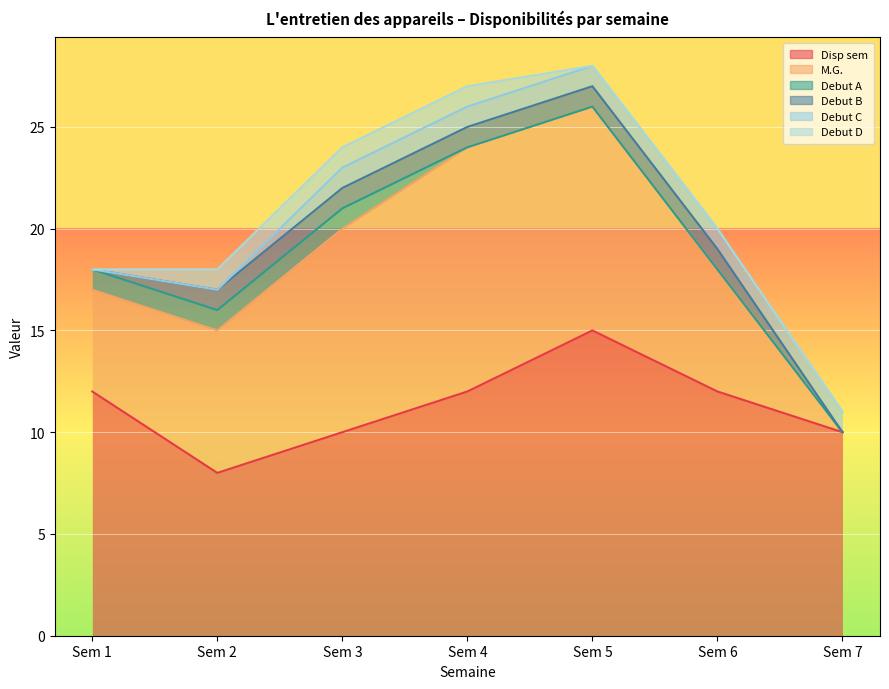

In M.G., how many points are higher than both neighbors (excluding endpoints)?

1